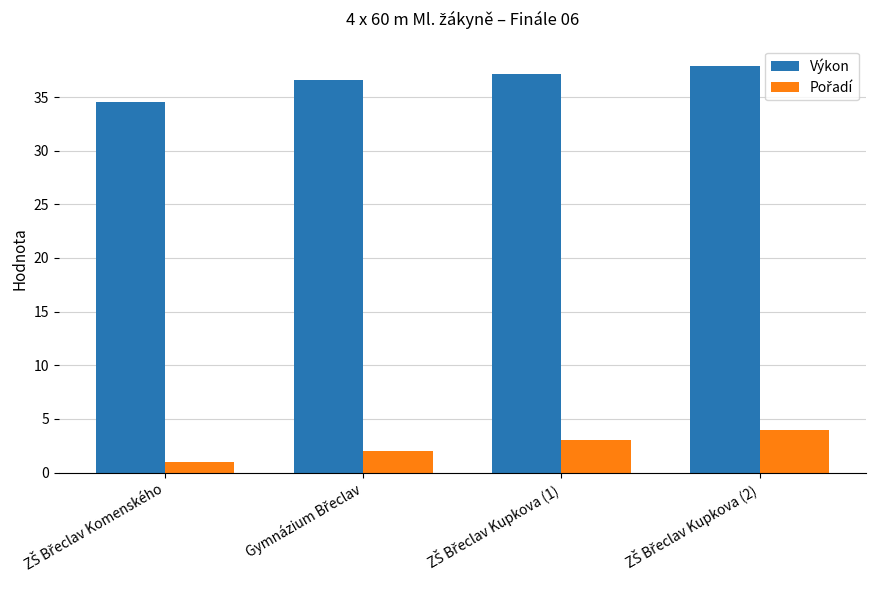

How many data points does each series have?

4